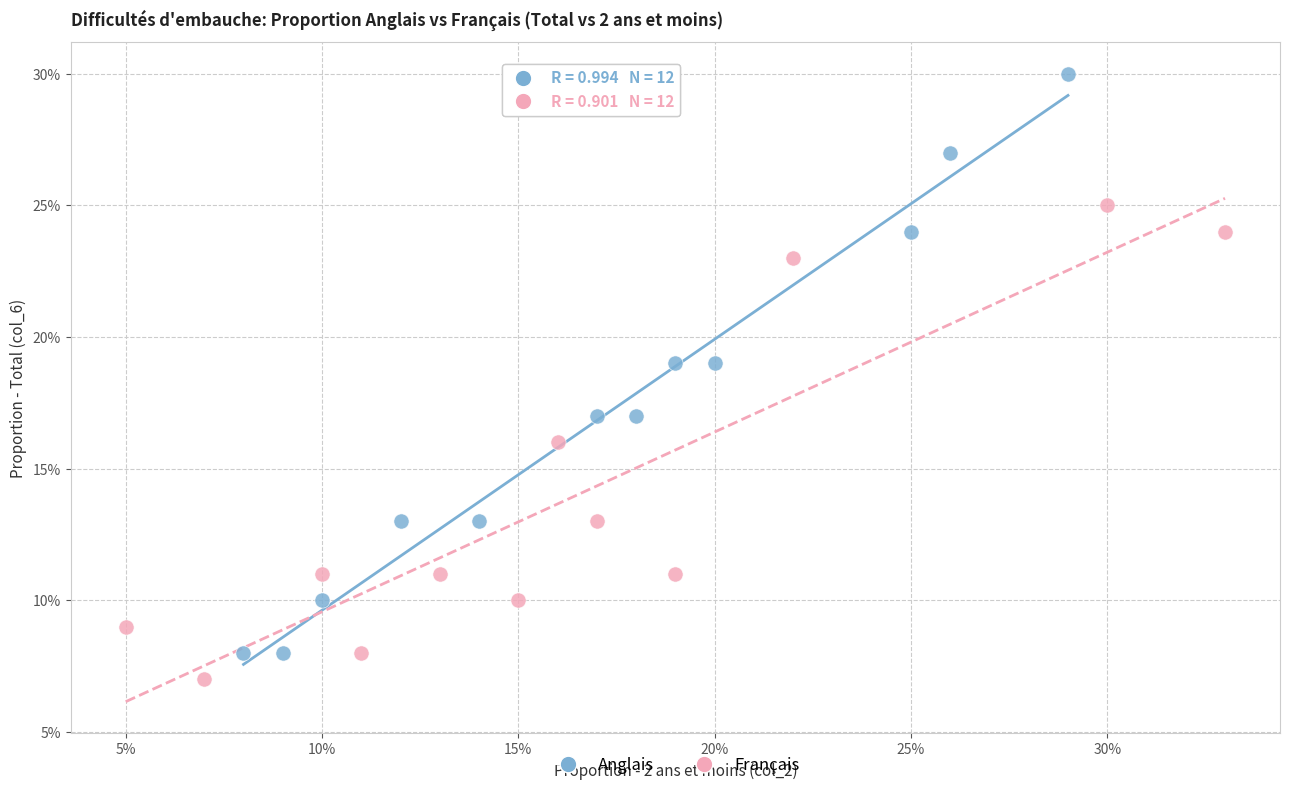

Which series reaches the minimum Y coordinate?

Français